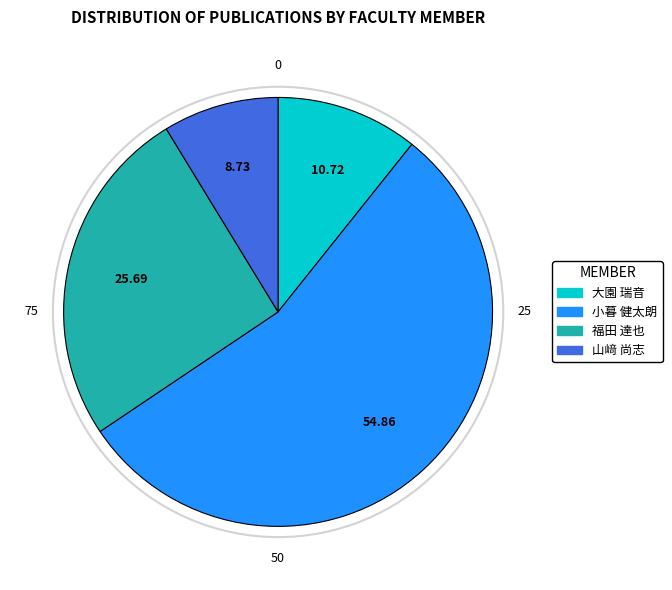

Count the number of slices in the pie.

4